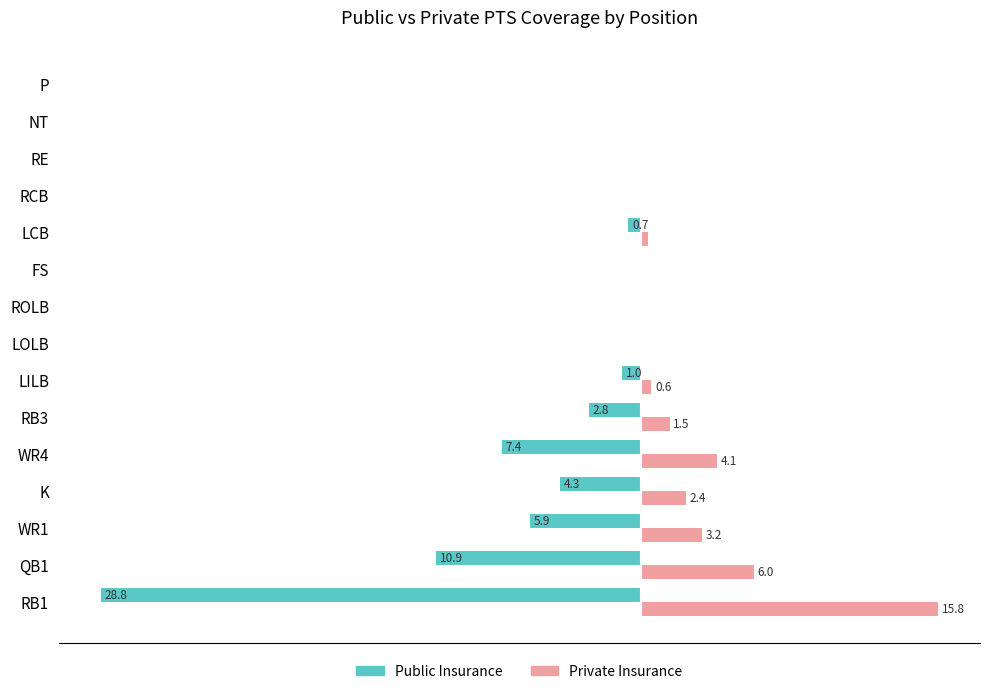

What are all the series names shown in the legend?

Public Insurance, Private Insurance